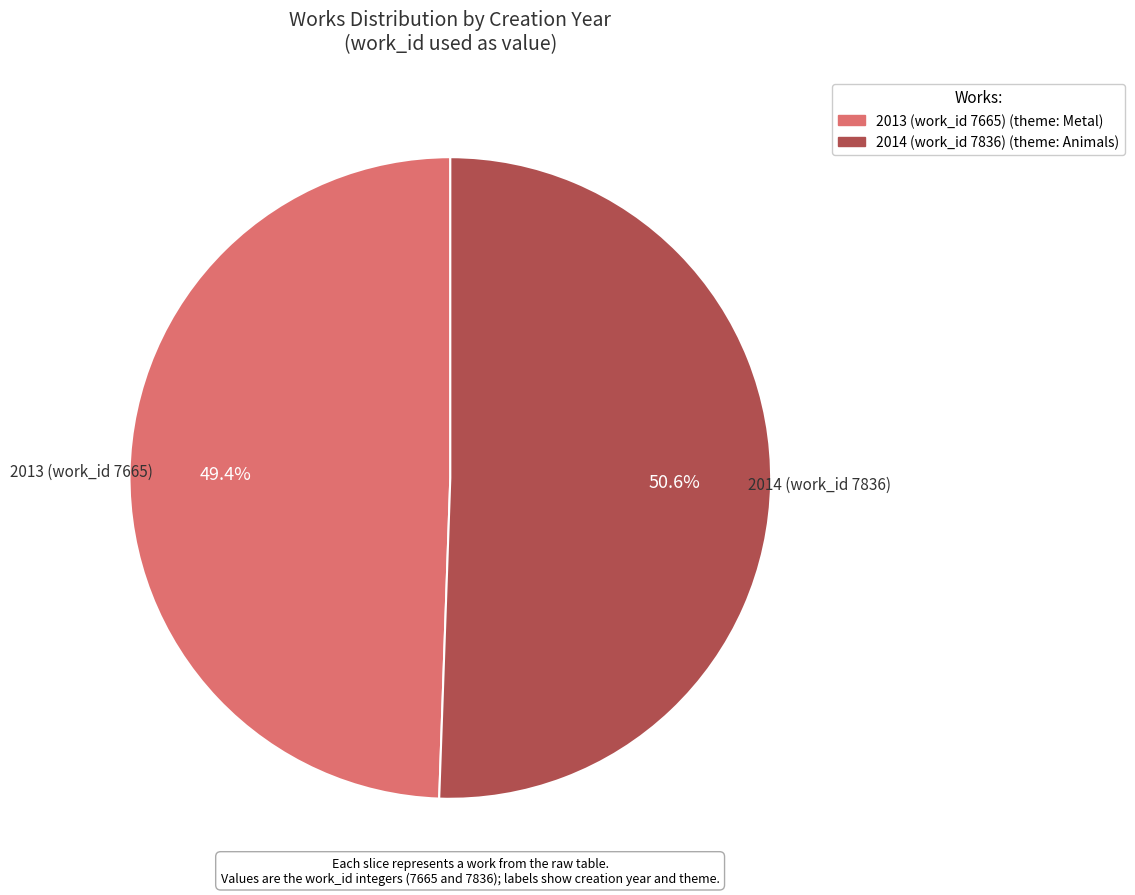

The 2013 (work_id 7665) slice represents 60% of the pie. True or false?

False